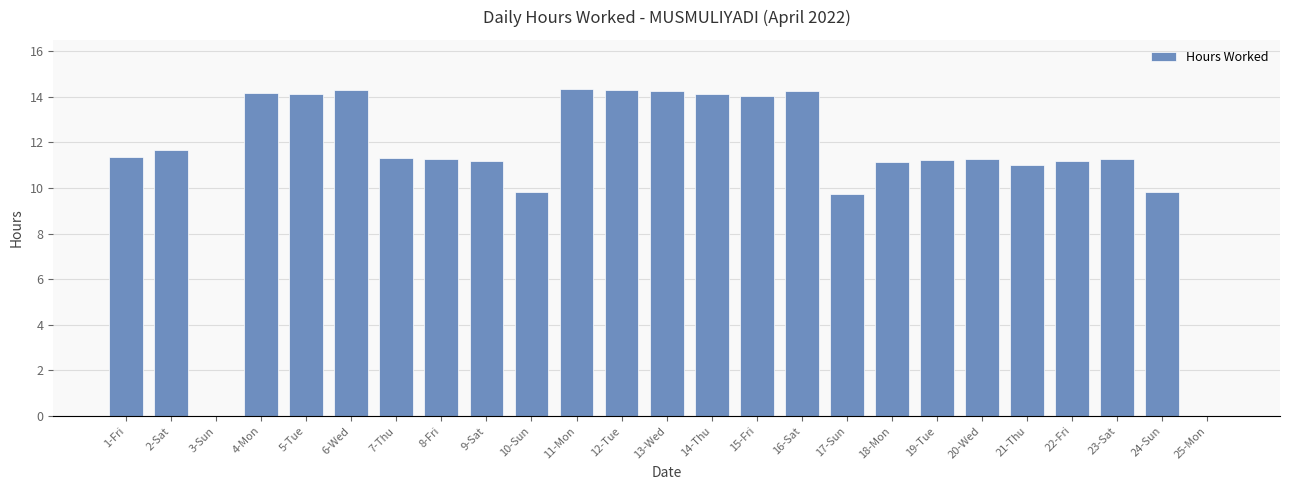

The value at 20-Wed is 11.3. True or false?

True